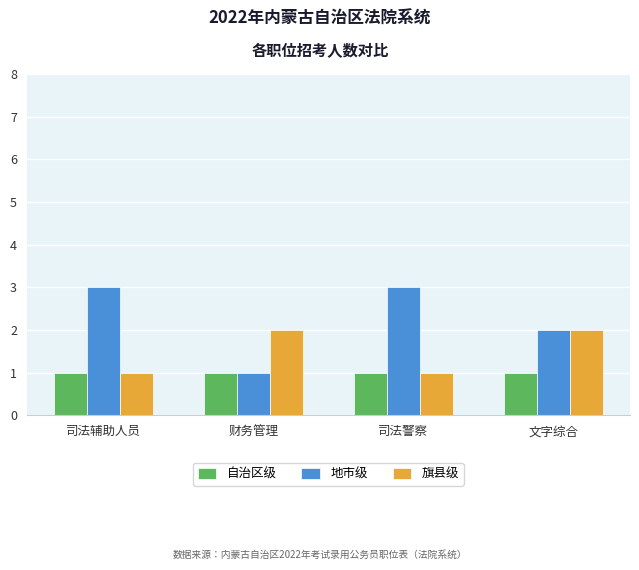

What is the minimum value shown in the chart?

1